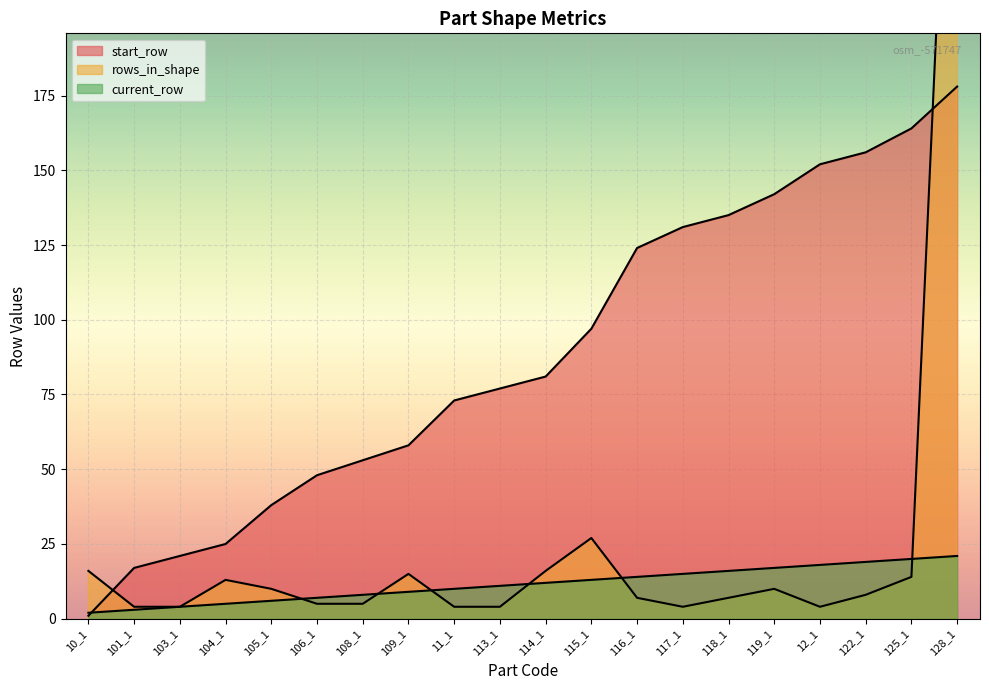

Which series ends up on top after the final intersection of current_row and start_row?

start_row